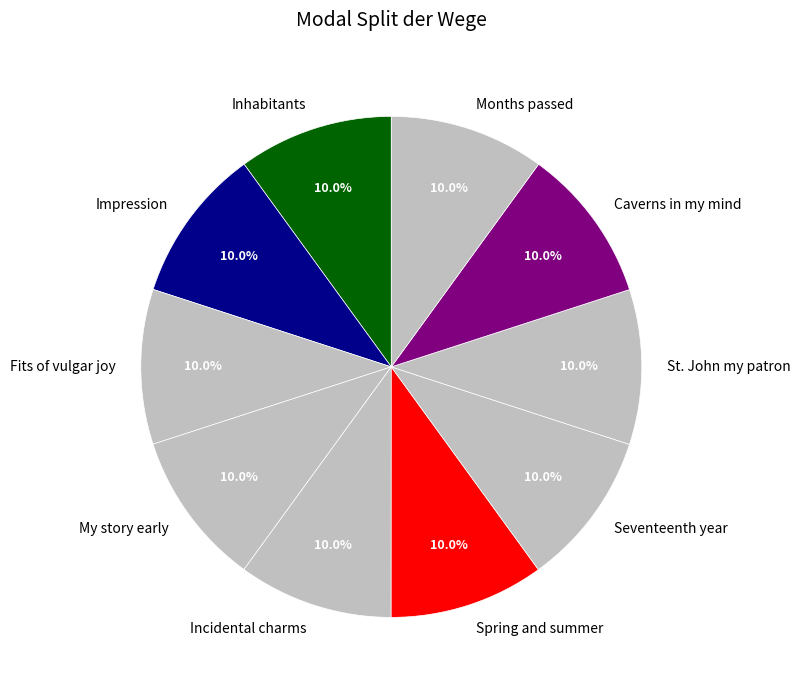

Is it true that Inhabitants is 10% of the pie?

True